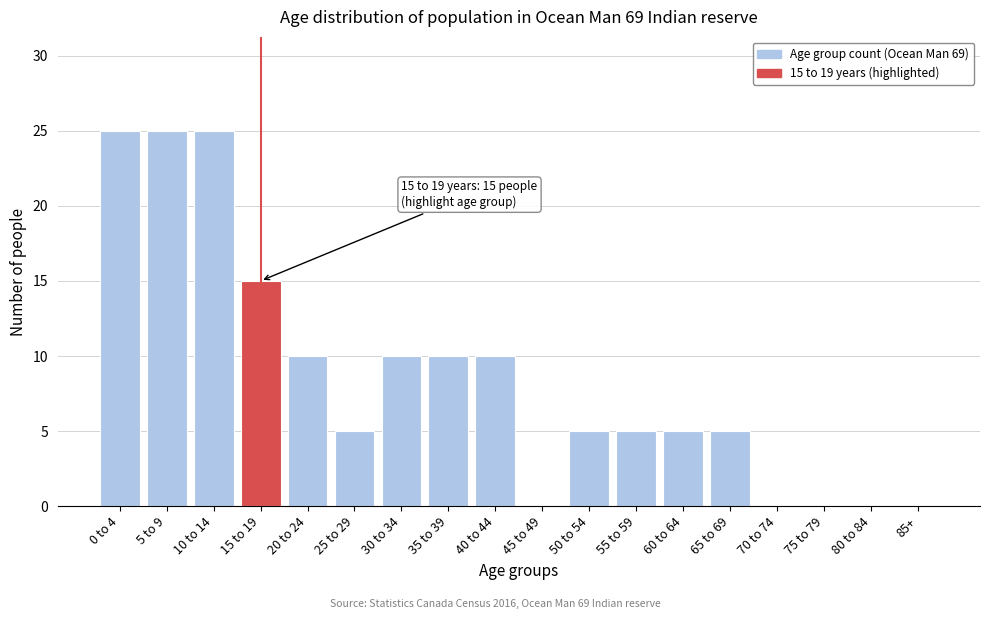

Reading left to right, what are all the values shown in this chart?

0 to 4=25	5 to 9=25	10 to 14=25	15 to 19=15	20 to 24=10	25 to 29=5	30 to 34=10	35 to 39=10	40 to 44=10	45 to 49=0	50 to 54=5	55 to 59=5	60 to 64=5	65 to 69=5	70 to 74=0	75 to 79=0	80 to 84=0	85+=0